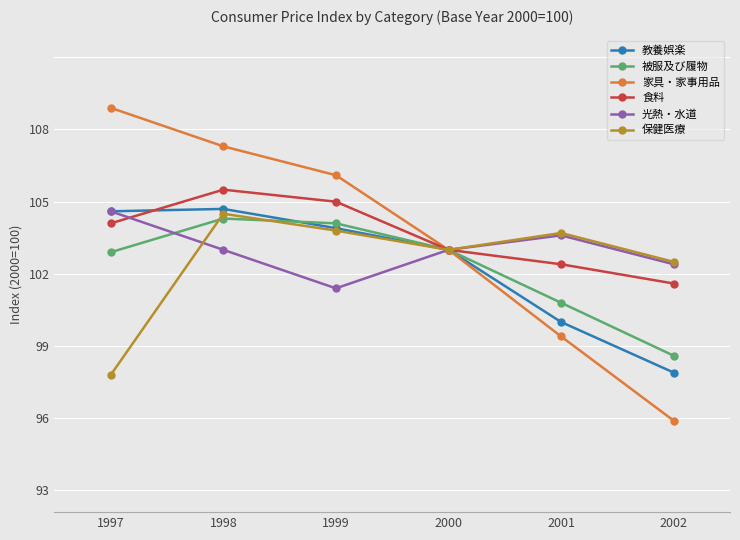

True or false: 家具・家事用品 and 食料 intersect in this chart.

False